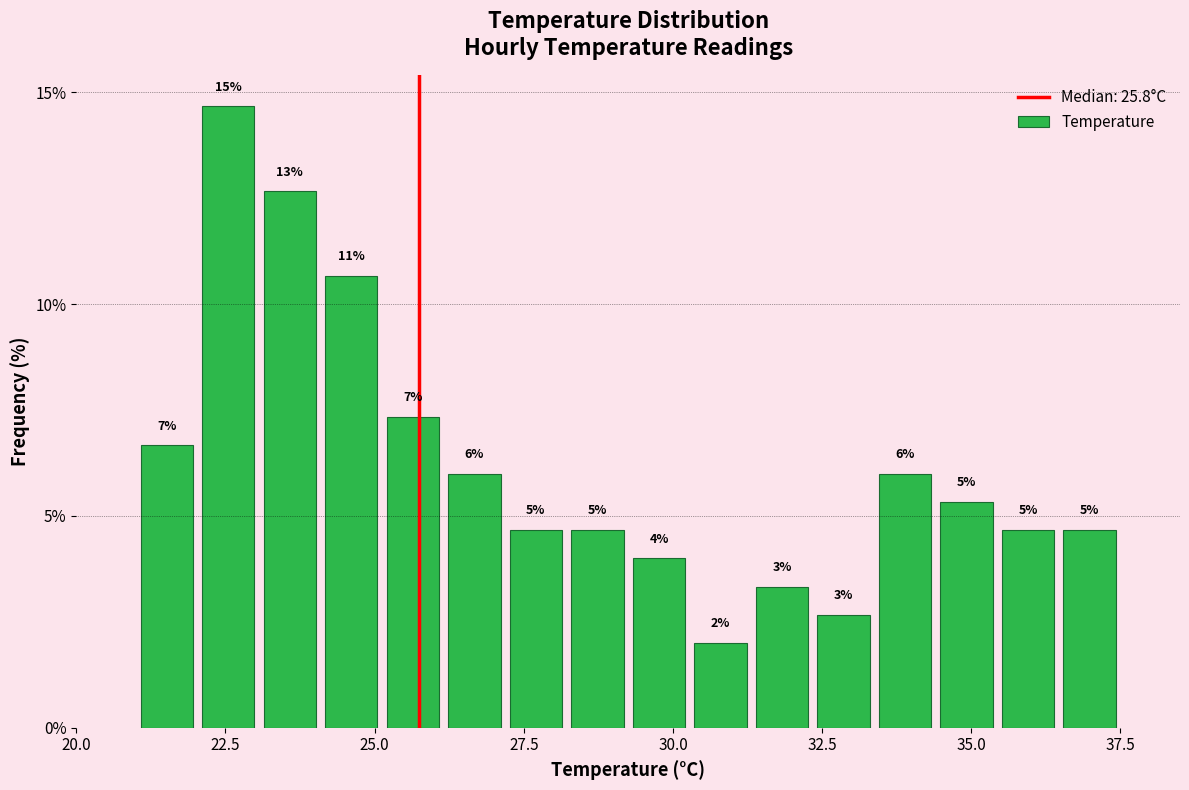

Around what value on the x-axis is the tallest bar? Give the approximate position of its centre, as read against the axis.

22.5